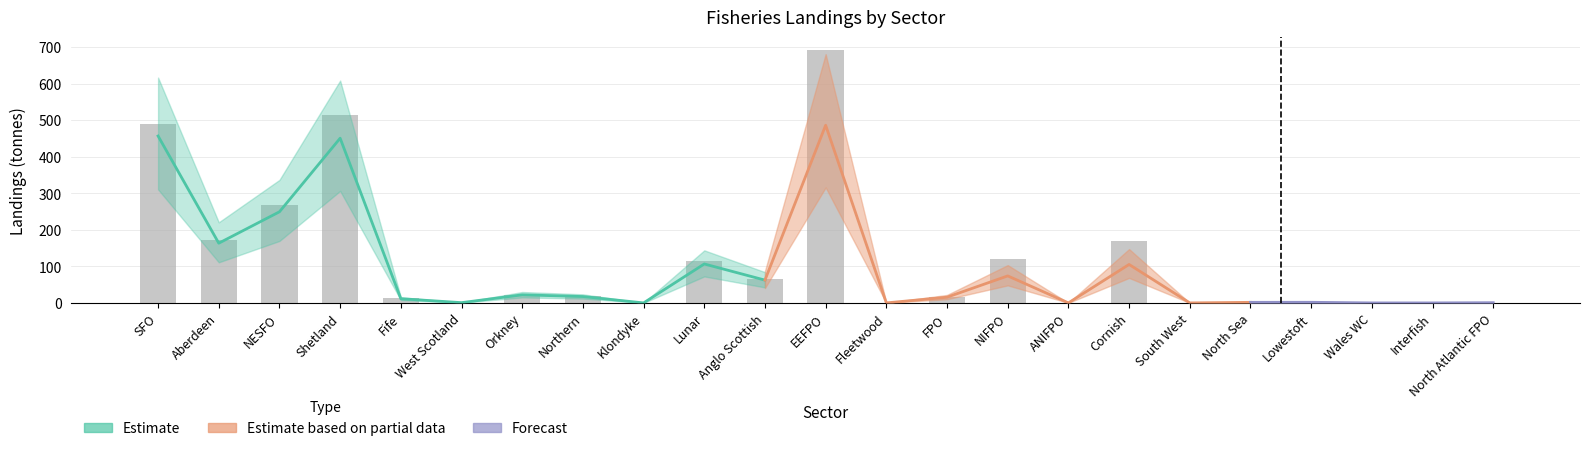

Which series has the widest spread of values?

Estimate